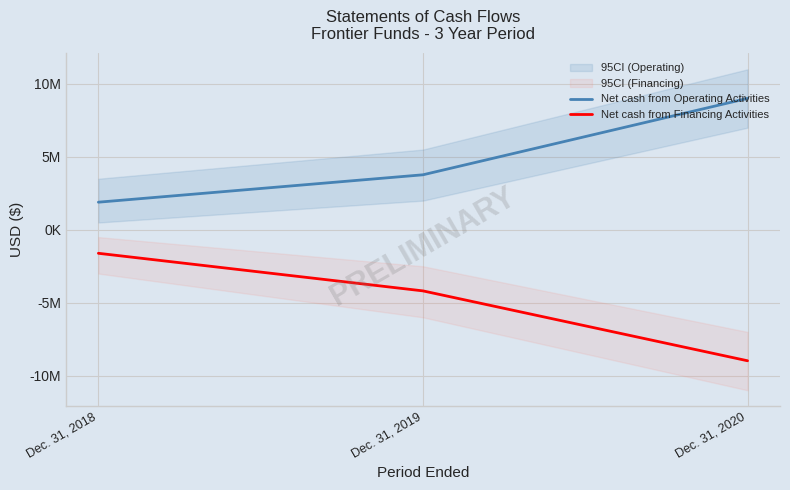

List the labels in order of Net cash from Operating Activities value, largest first.

Dec. 31, 2020, Dec. 31, 2019, Dec. 31, 2018